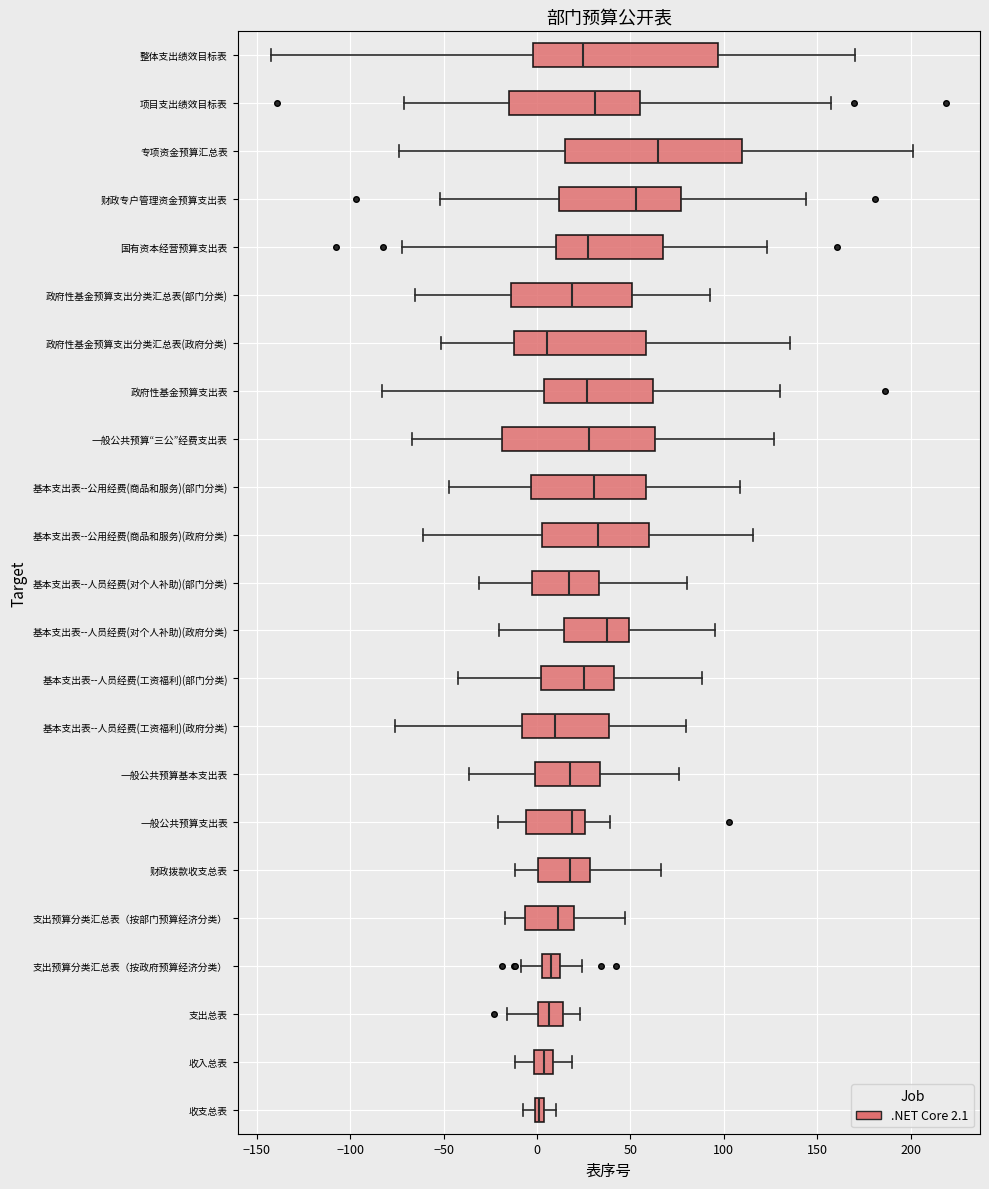

Where is the left edge of the box for 收支总表 on the x-axis? The values are not printed on the chart, so give them approximately, as read against the axis.

0